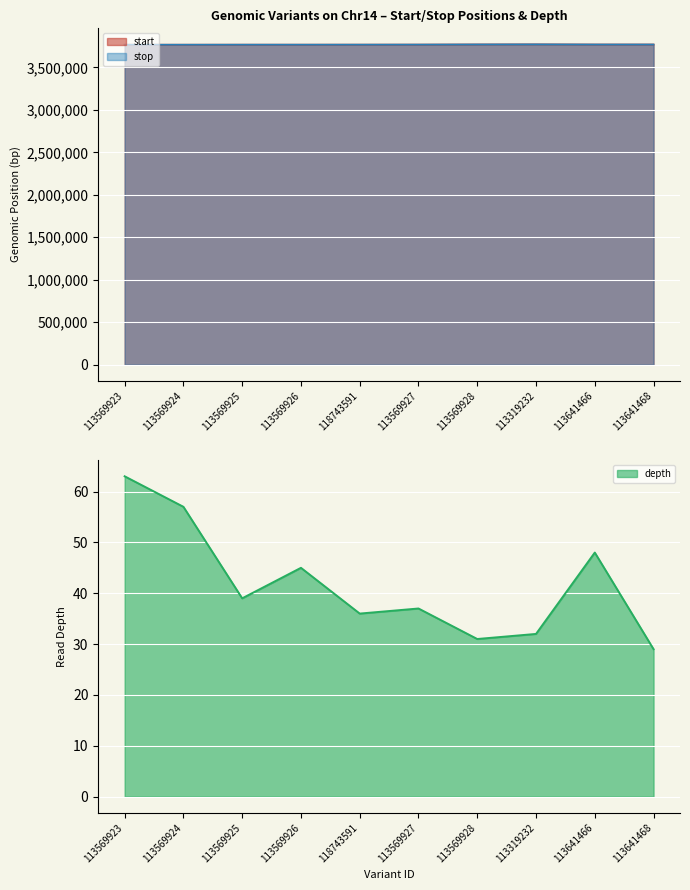

What position from the left is 113569924?

2